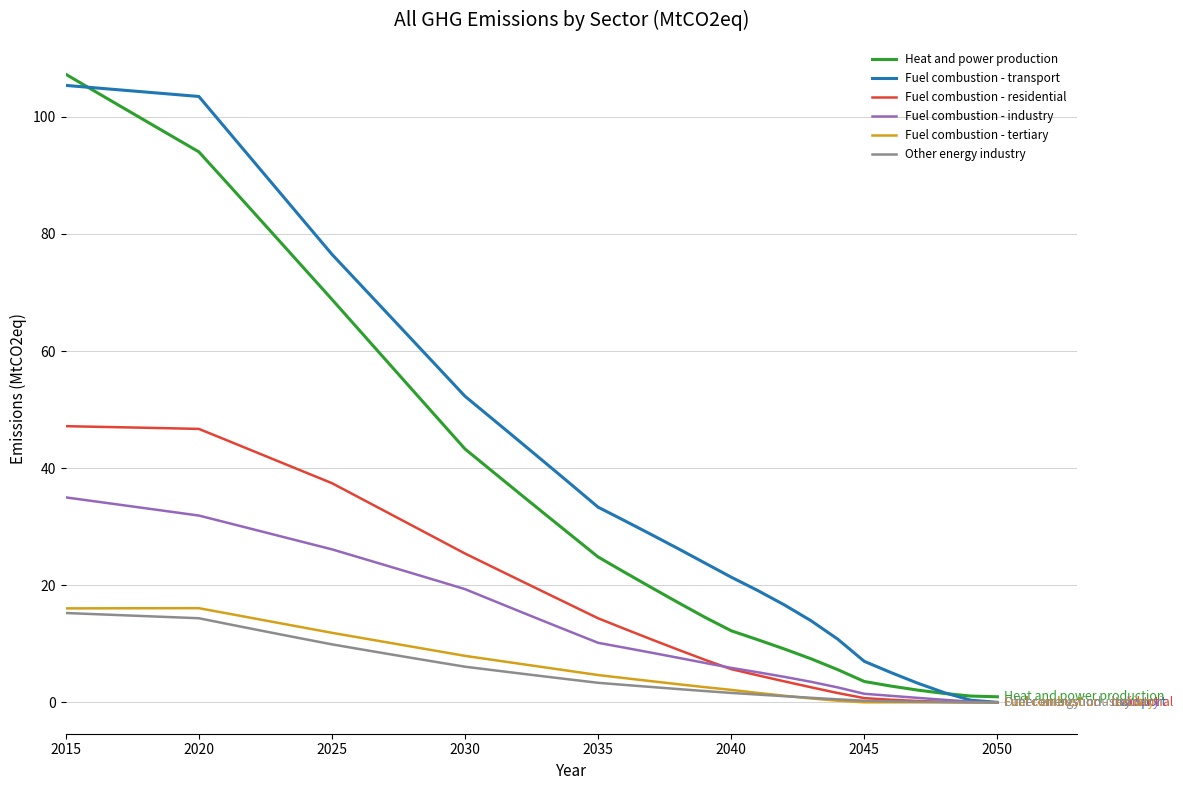

What is the highest value of the Fuel combustion - transport series?

105.4